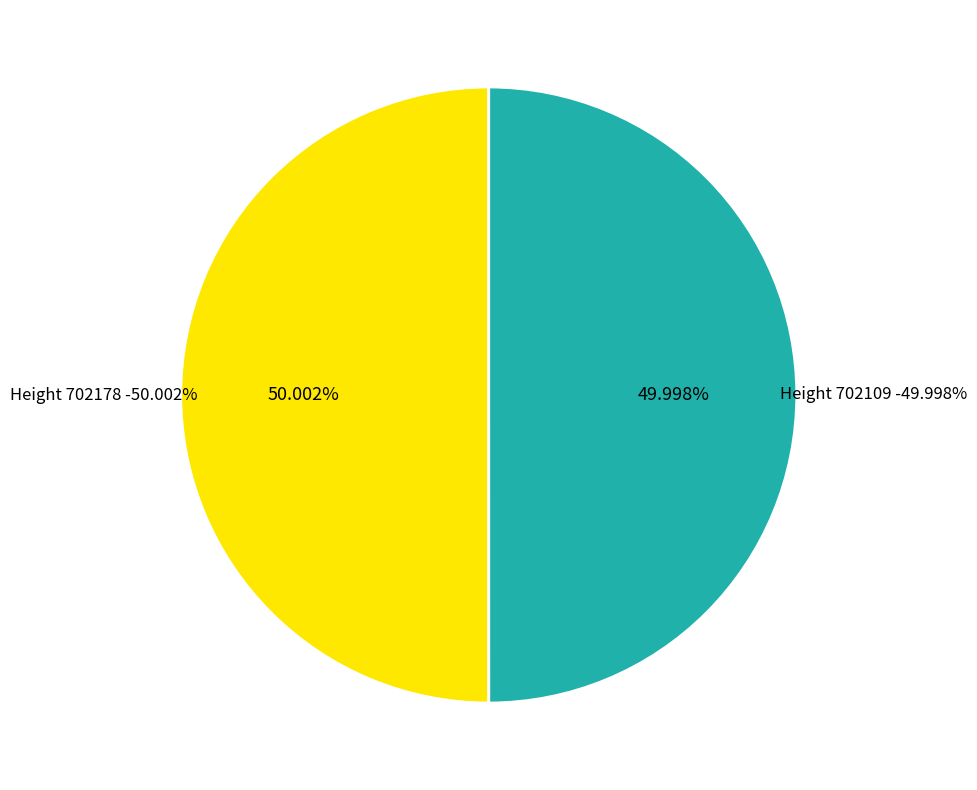

Which slice is the smallest?

702109